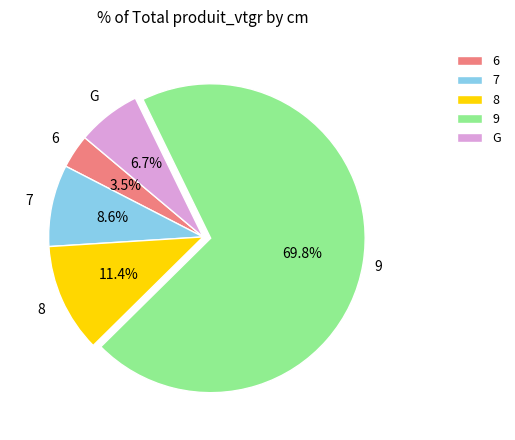

Which has a higher value, 7 or 9?

9